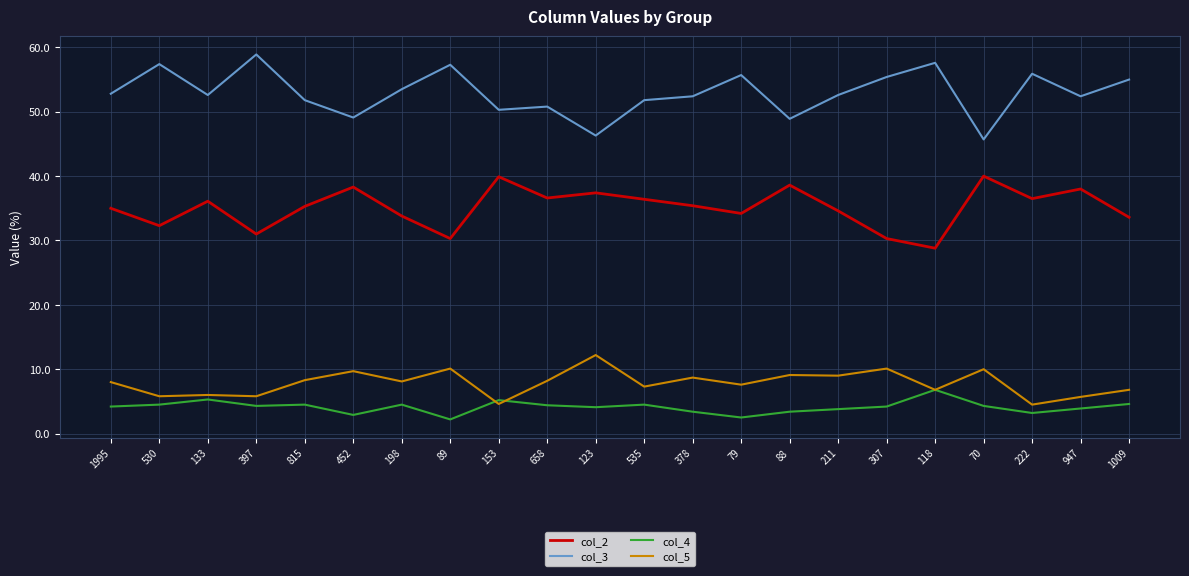

Rank the series at 452 from highest to lowest value.

col_3, col_2, col_5, col_4